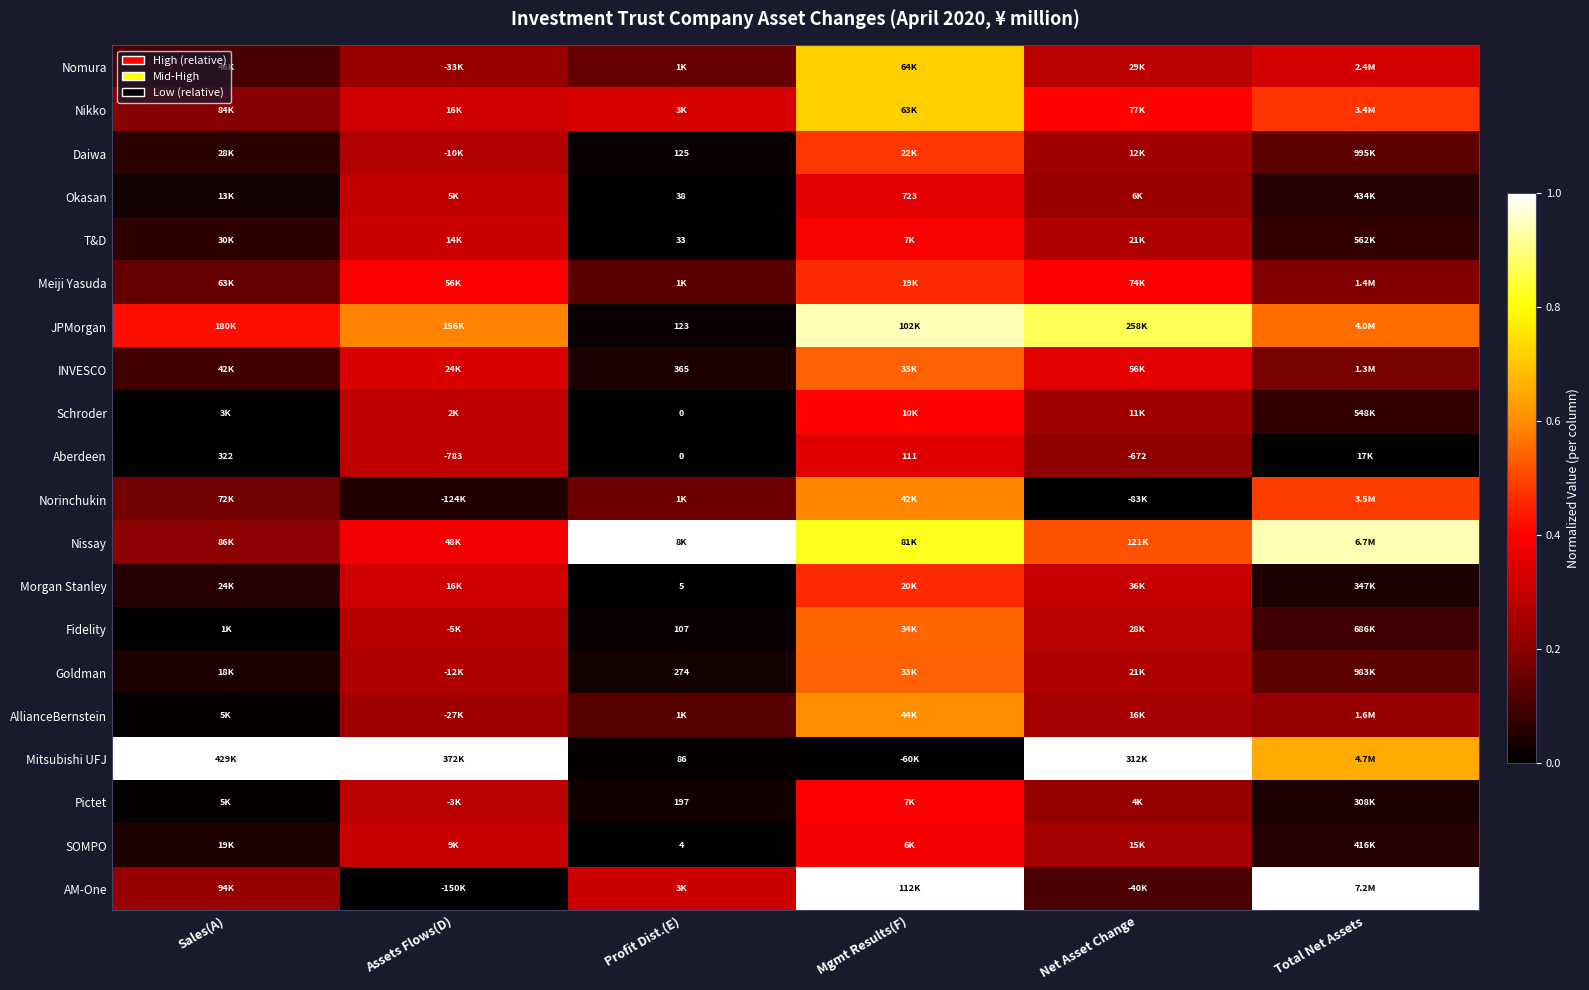

True or false: AllianceBernstein has a value of 0.0 at Sales(A).

False